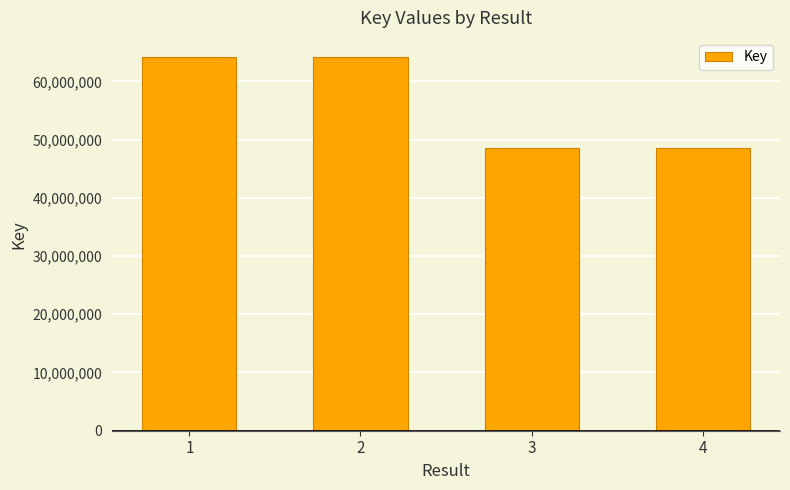

How many values are below 64250127?

2